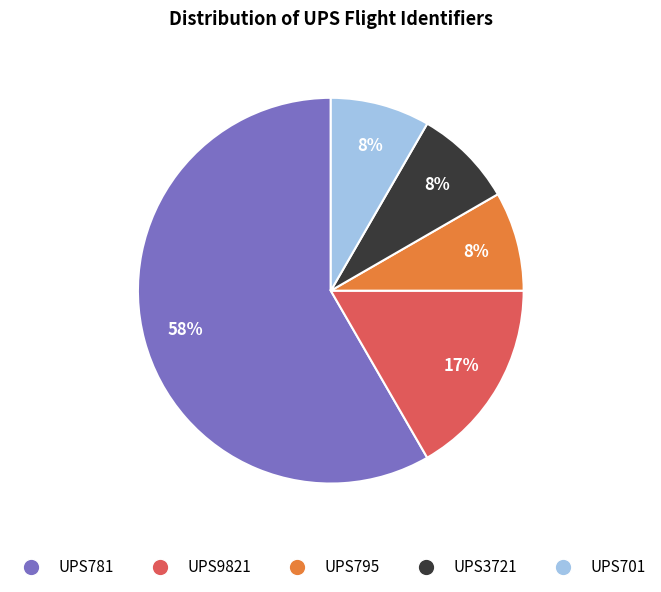

To the nearest percent, what is the combined percentage of UPS781 and UPS795?

67%